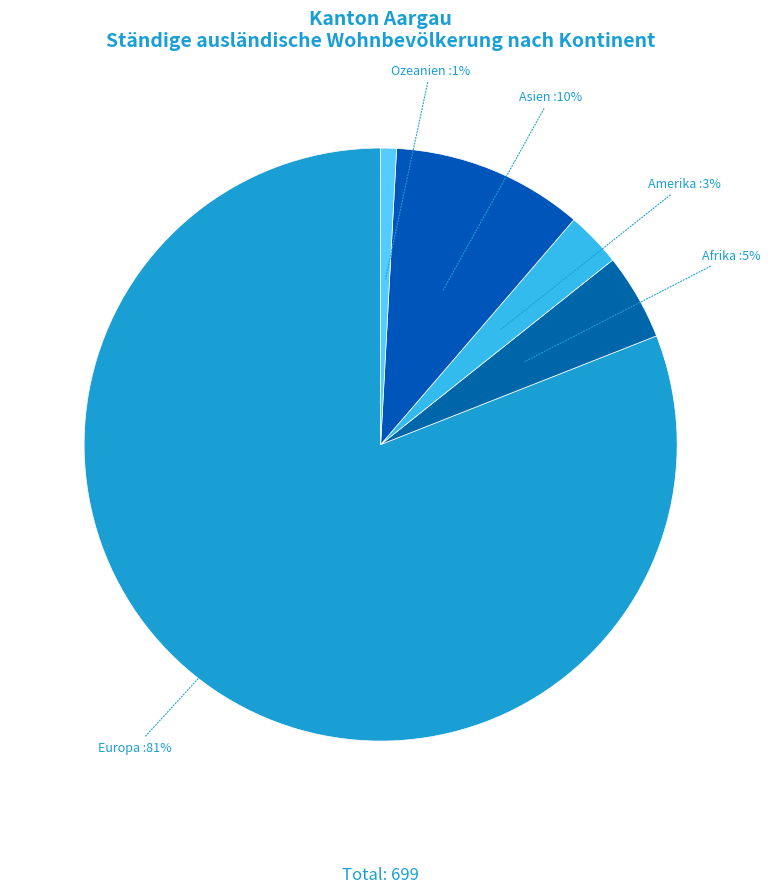

To the nearest percent, what is the average slice percentage?

20%